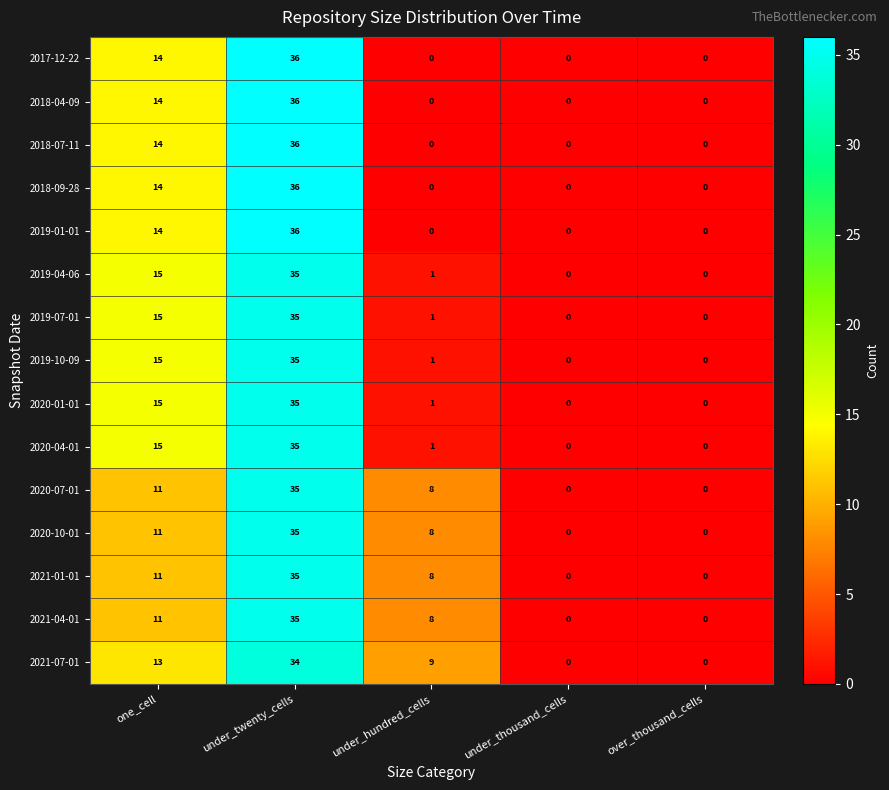

The 2019-01-01 series shows 19 at under_thousand_cells. True or false?

False